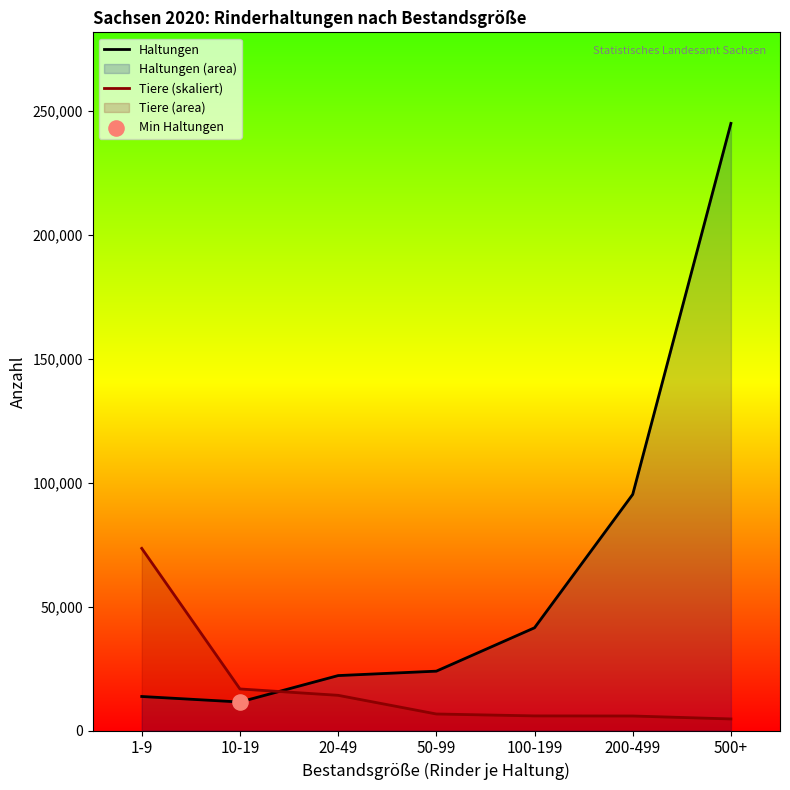

What is the total value across all series at 1-9?

87155.0